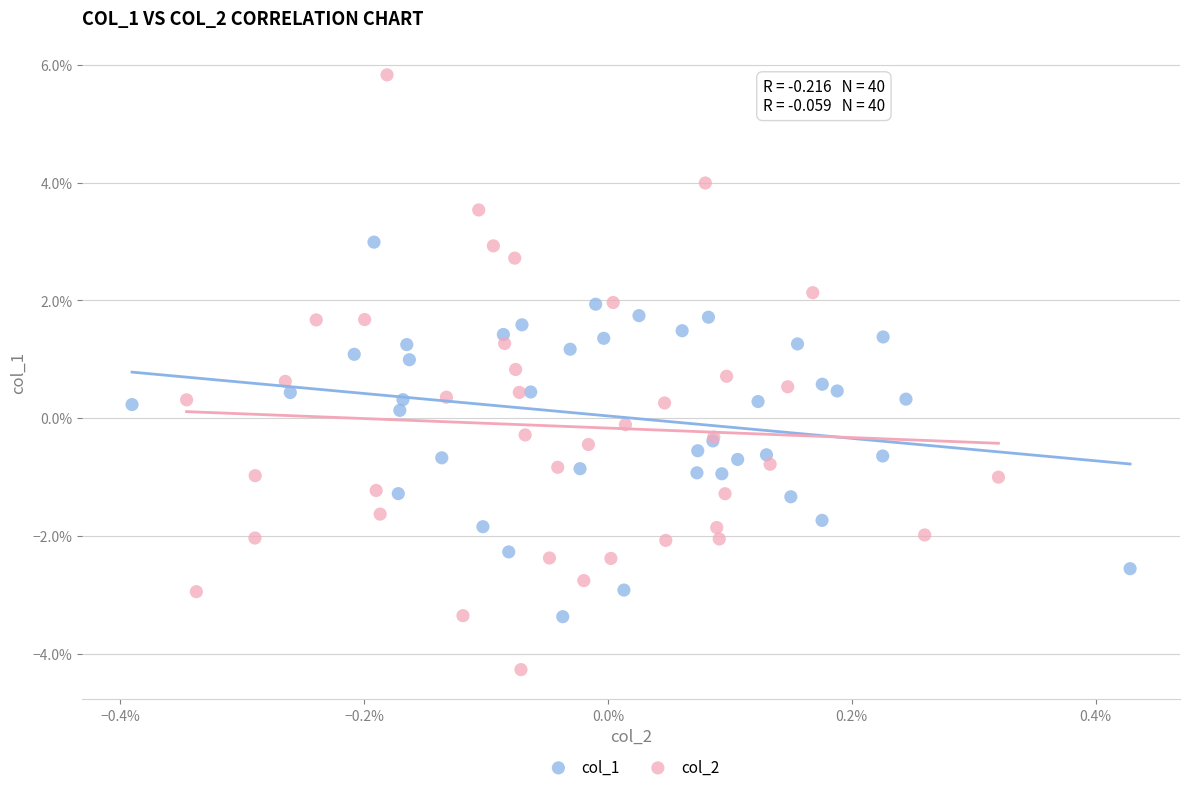

What are all the series names shown in the legend?

col_1, col_2